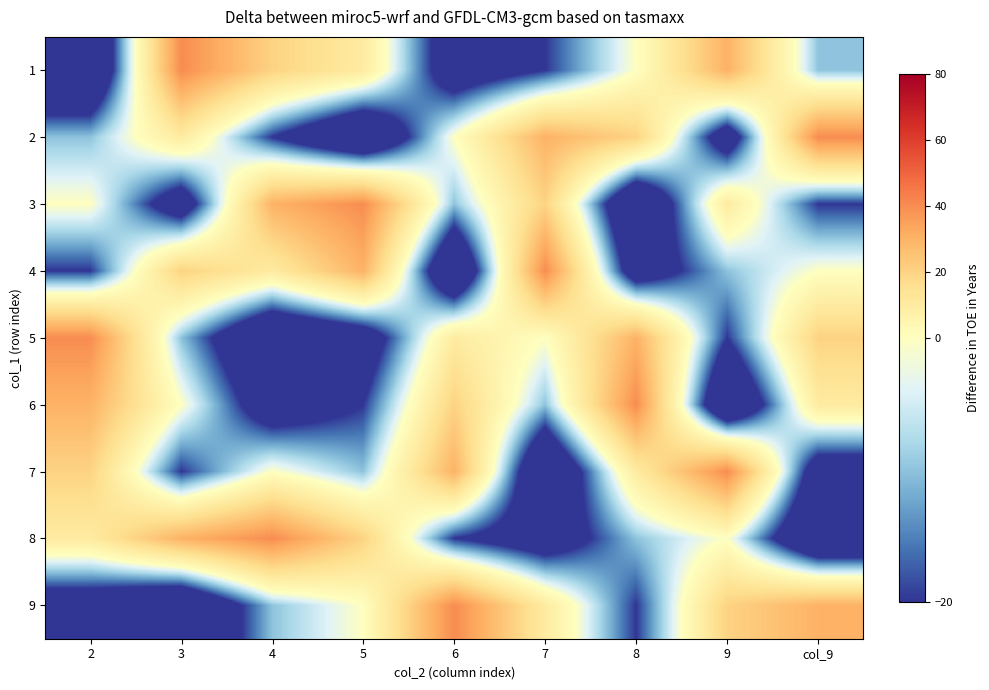

Reading left to right, extract all data points from this chart.

1: 2=-40	3=40	4=20	5=10	6=-30	7=-20	8=0	9=30	col_9=-10
2: 2=-10	3=10	4=-20	5=-40	6=0	7=30	8=20	9=-30	col_9=40
3: 2=0	3=-30	4=30	5=40	6=-10	7=20	8=-40	9=10	col_9=-20
4: 2=-20	3=20	4=10	5=30	6=-40	7=40	8=-30	9=-10	col_9=0
5: 2=40	3=-10	4=-40	5=-30	6=10	7=0	8=30	9=-20	col_9=20
6: 2=30	3=0	4=-30	5=-20	6=20	7=-10	8=40	9=-40	col_9=10
7: 2=20	3=-20	4=0	5=-10	6=30	7=-40	8=10	9=40	col_9=-30
8: 2=10	3=30	4=40	5=20	6=-20	7=-30	8=-10	9=0	col_9=-40
9: 2=-30	3=-40	4=-10	5=0	6=40	7=10	8=-20	9=20	col_9=30